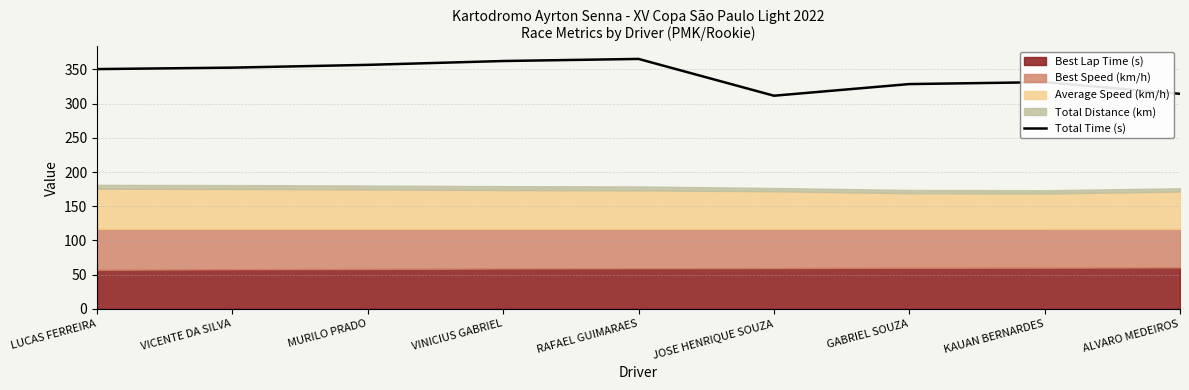

What is the sum of all values?

3072.0